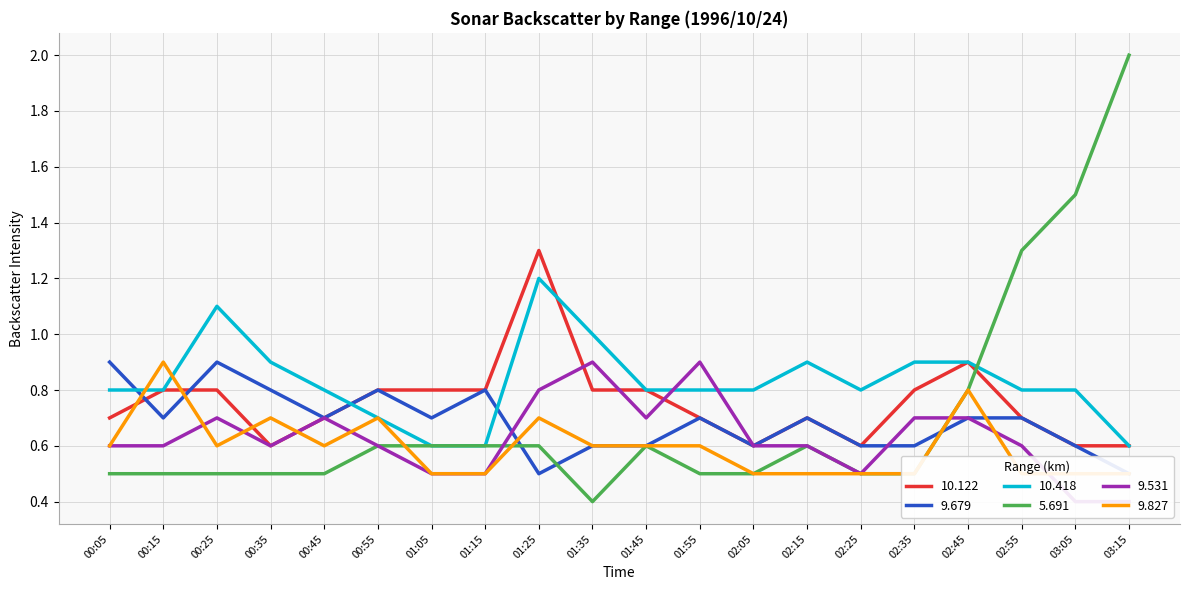

What is the sum of all 5.691 values?

14.1